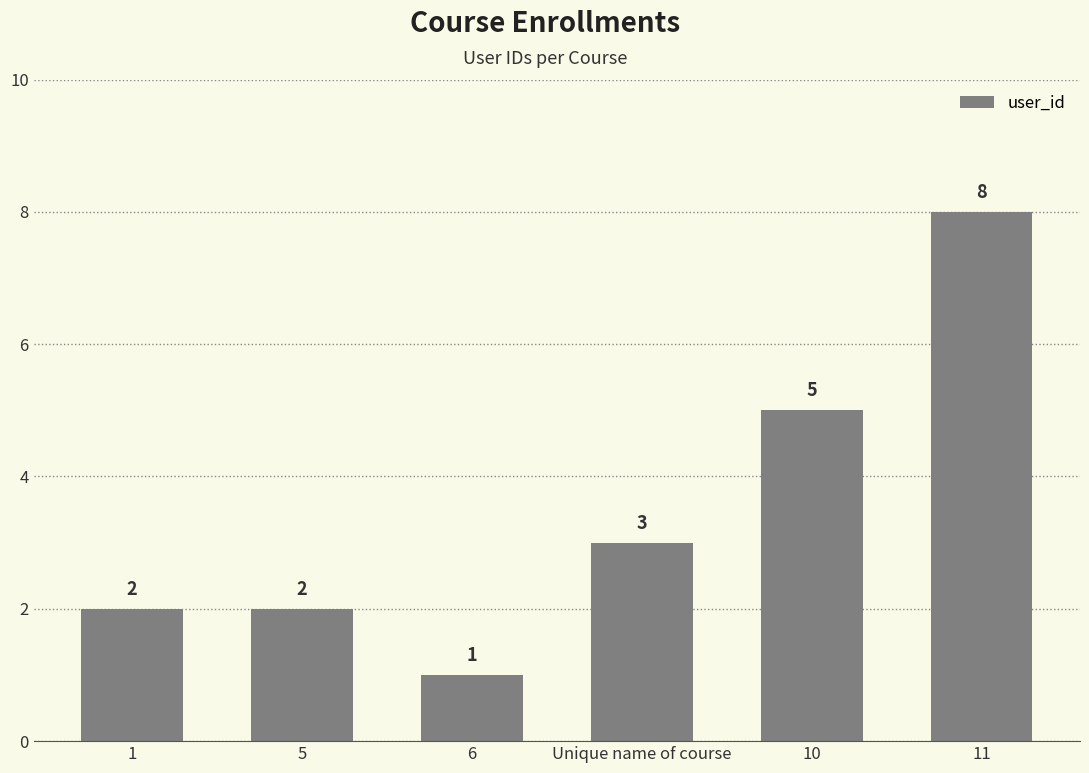

How many values are between 2 and 5?

4